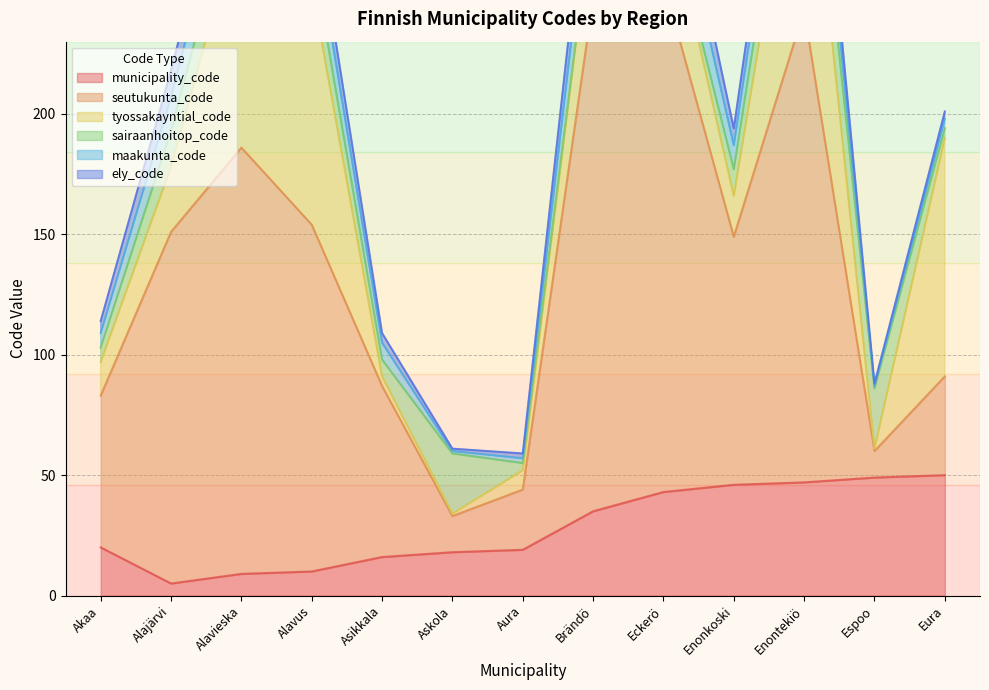

How many lines are shown in the chart?

6